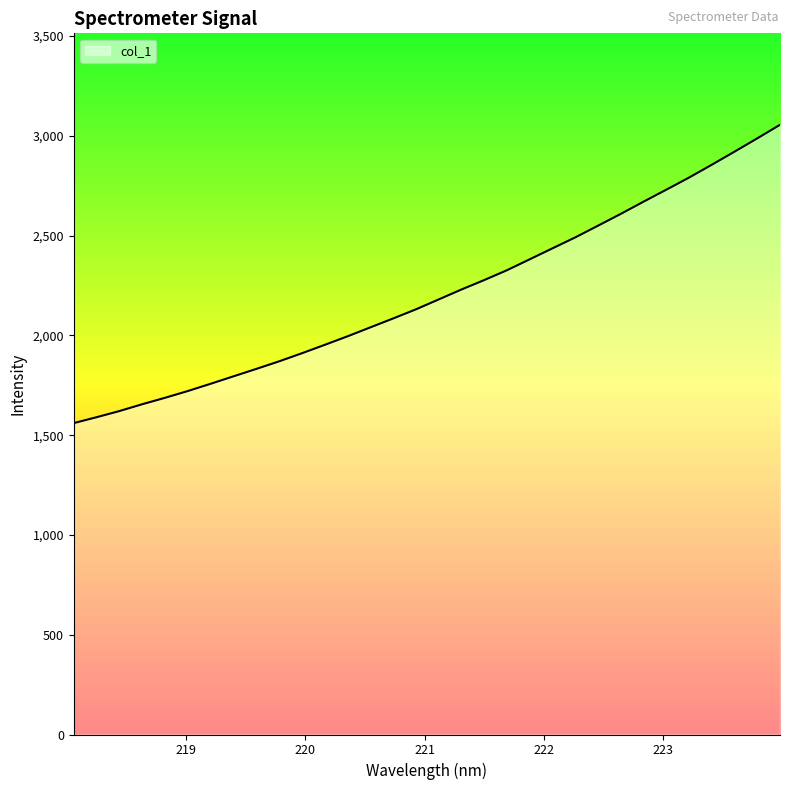

True or false: the data has more than 0 interior local peaks.

False